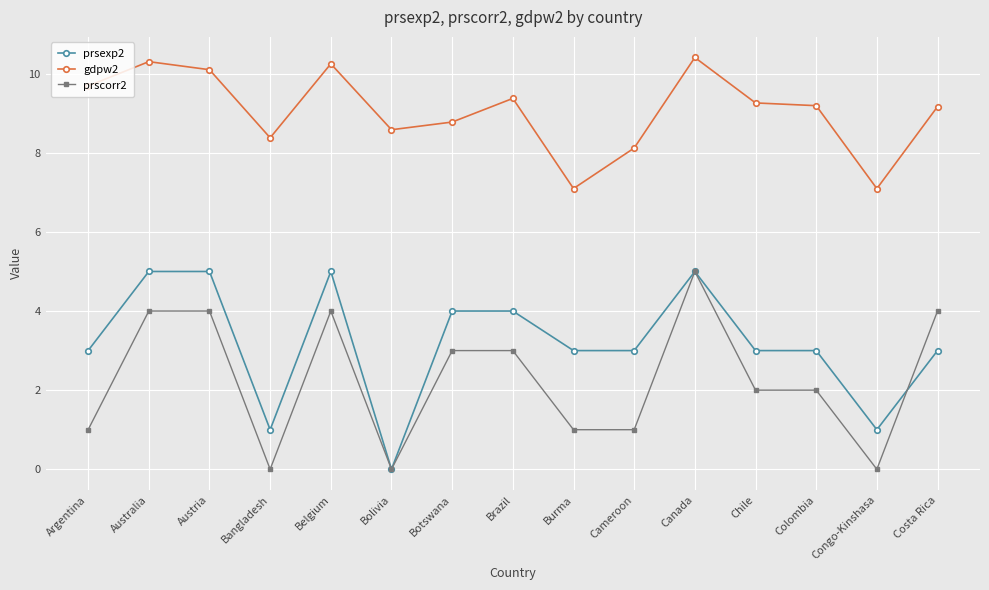

What is the spread (max minus min) of values at Cameroon?

7.1